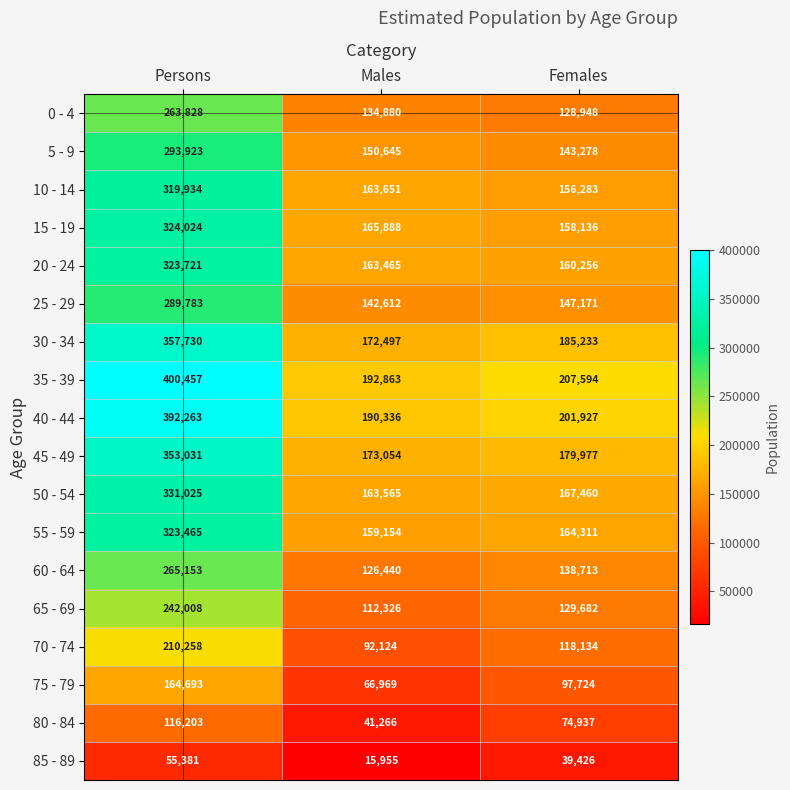

Which series has the largest range (max minus min)?

35 - 39